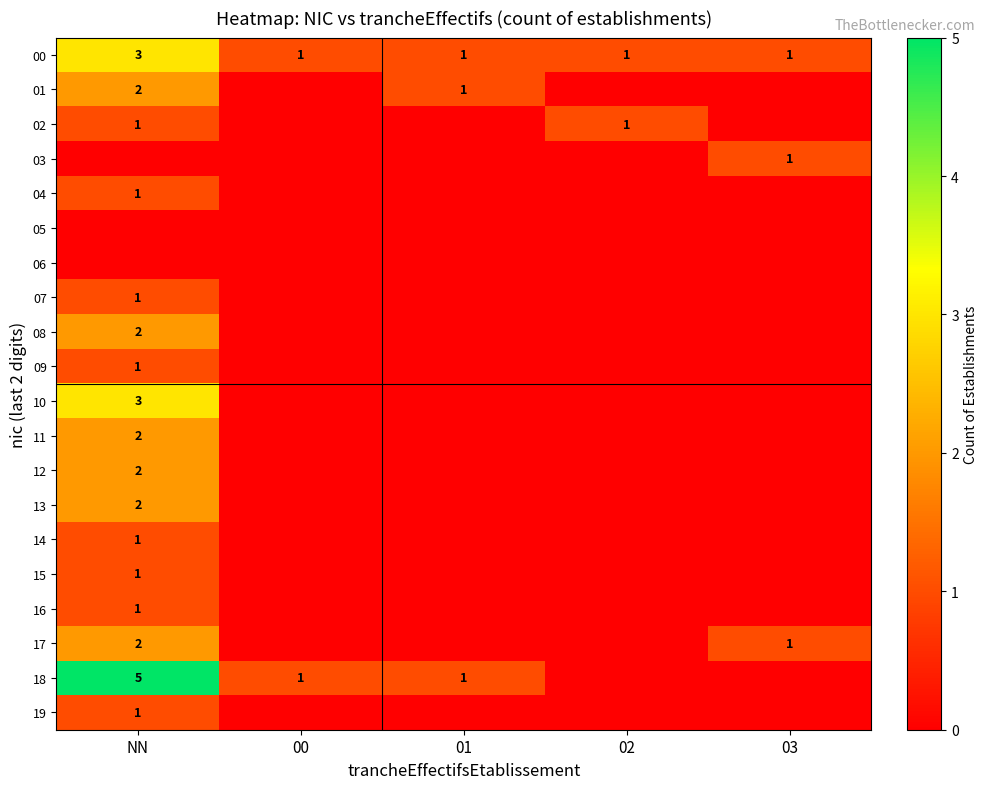

The value of 00 at 00 is 1. True or false?

True